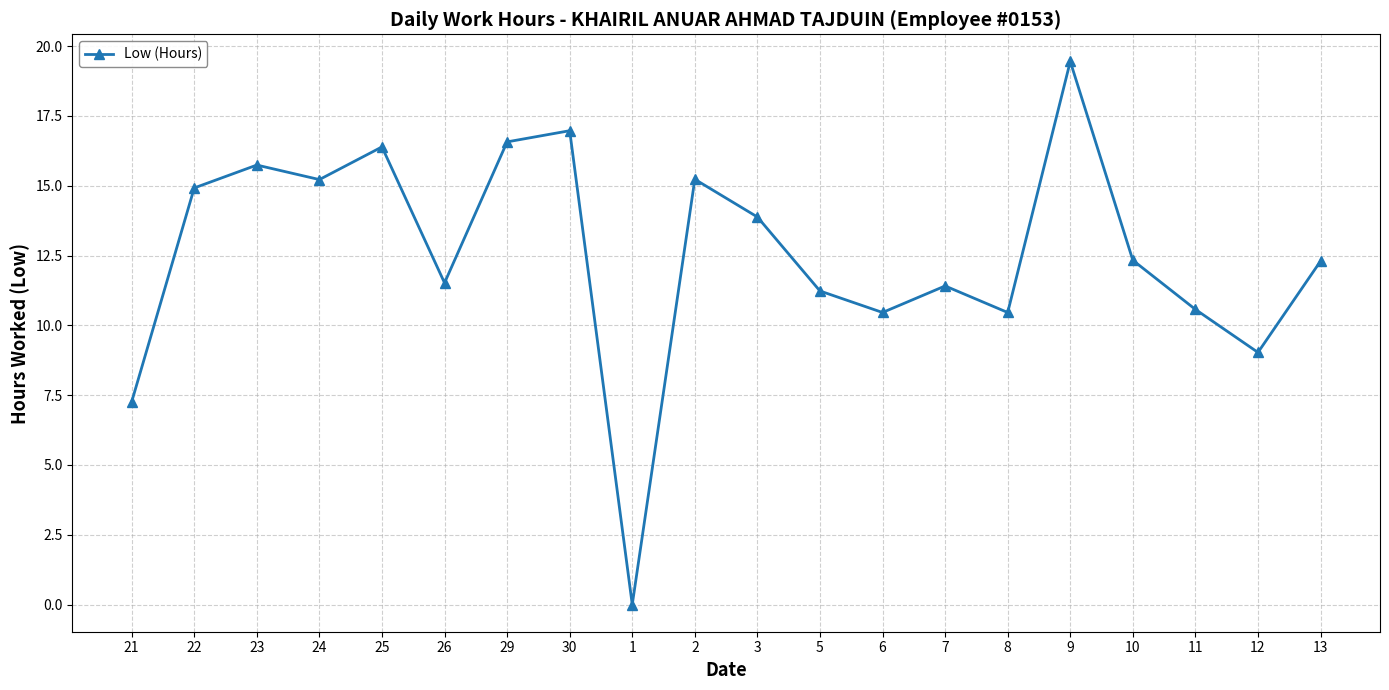

How many interior local peaks (higher than both neighbors) does the data have?

6